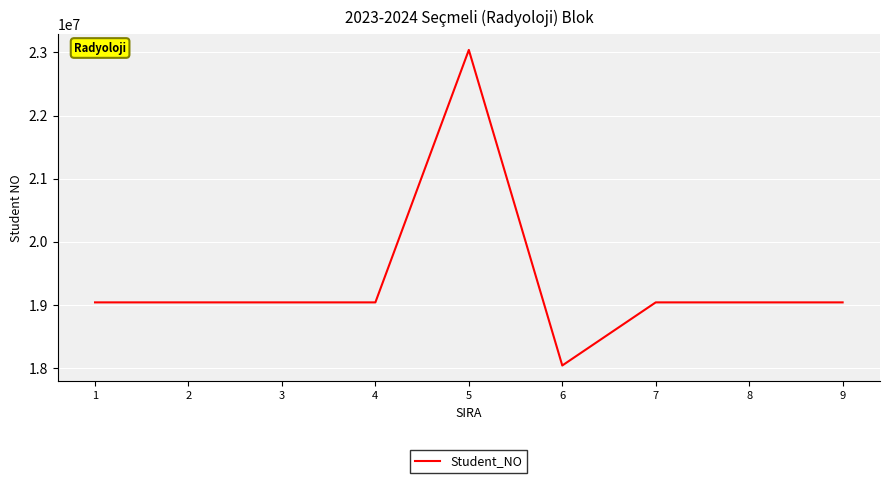

What is the change in value from 4 to 6?

-999994